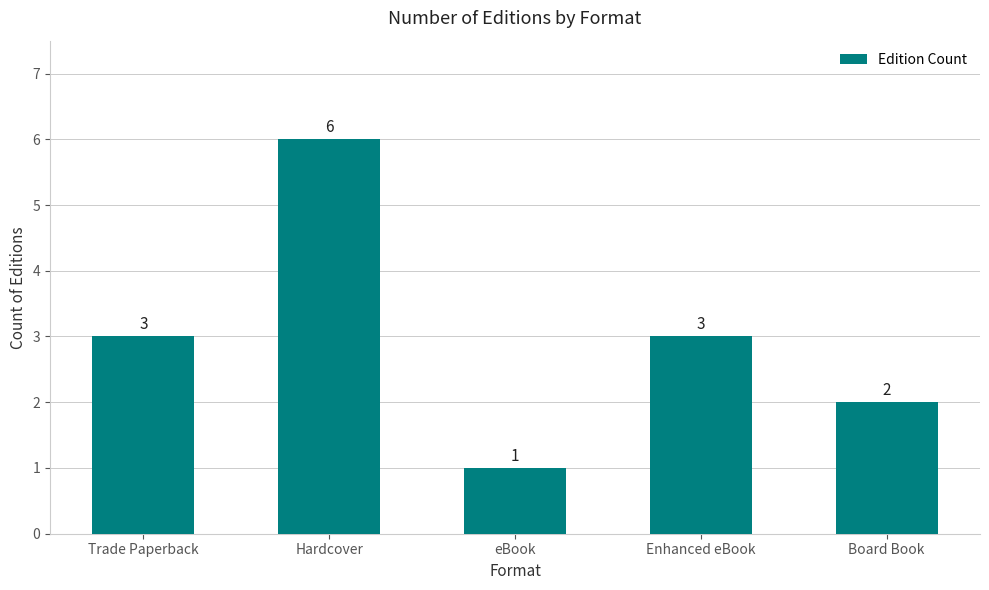

The chart shows a value of 2 at Board Book. True or false?

True